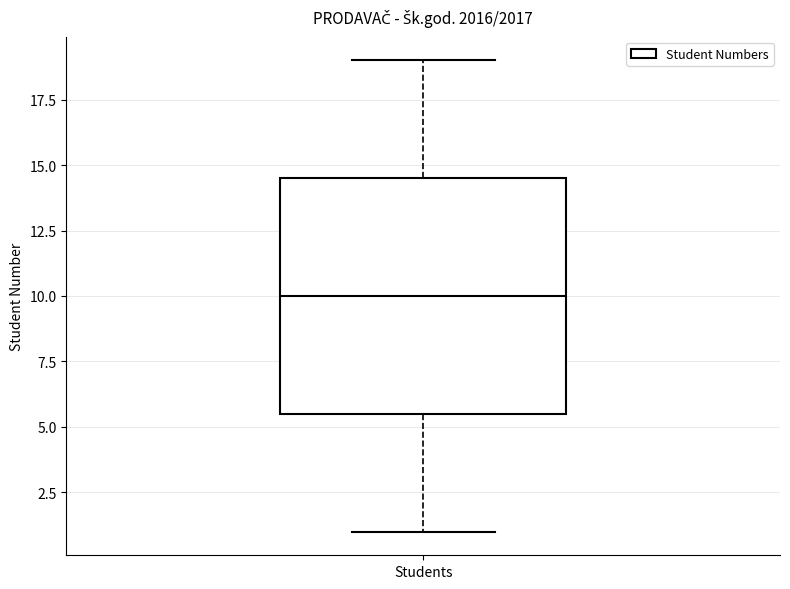

Read this box plot against the y-axis: the position of the median line, the range covered by the box, and the ends of both whiskers. The values are not printed on the chart, so give them approximately, as read against the axis.

median 10.0, box 5.5 to 14.5, whiskers 1.0 to 19.0